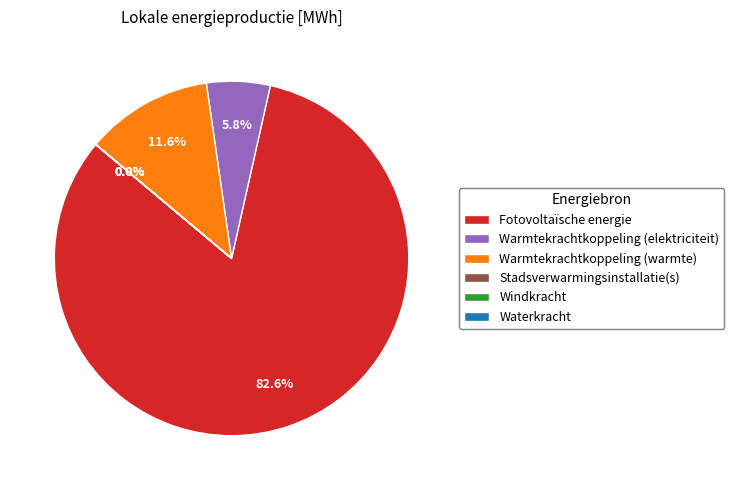

The Warmtekrachtkoppeling (elektriciteit) slice represents 16% of the pie. True or false?

False